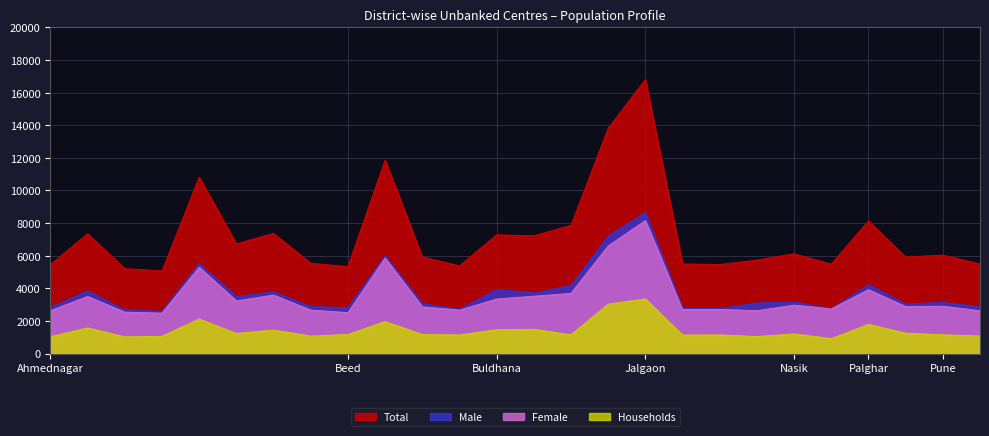

How many values in the Female series are below 2903?

13